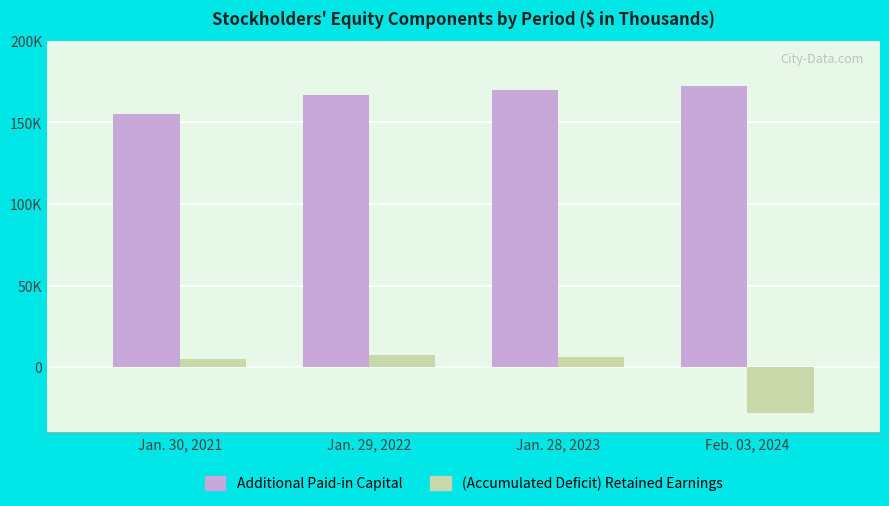

What are all the series names shown in the legend?

Additional Paid-in Capital, (Accumulated Deficit) Retained Earnings